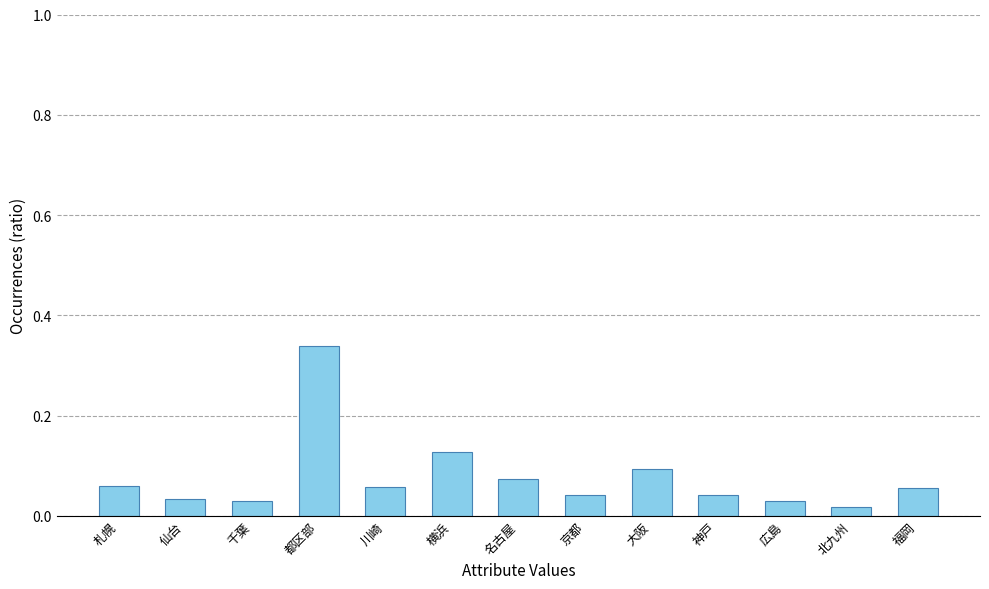

At which category does the chart reach its peak across all series?

都区部